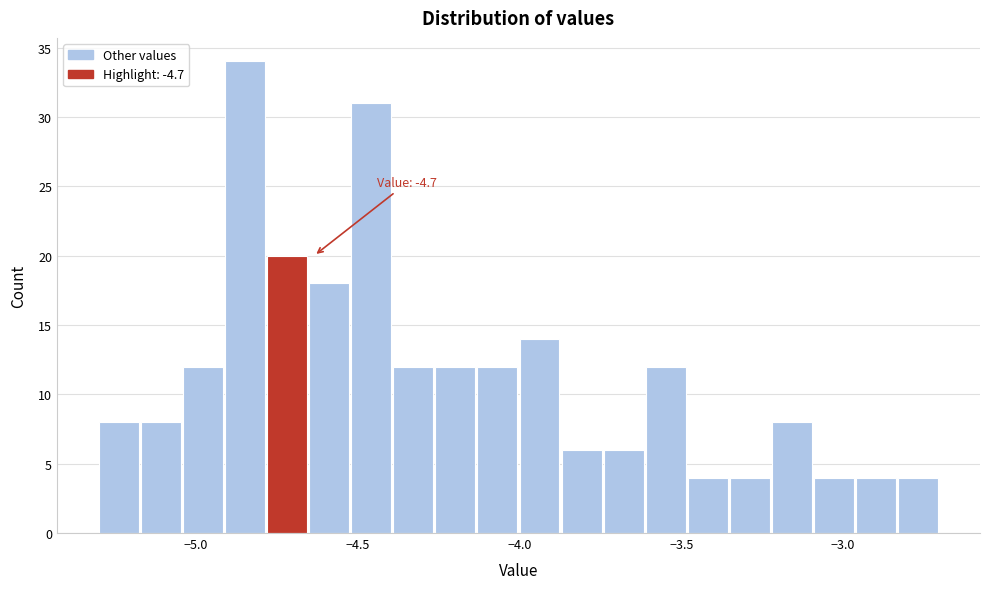

Read against the x-axis, roughly where is the centre of the tallest bar?

-4.85